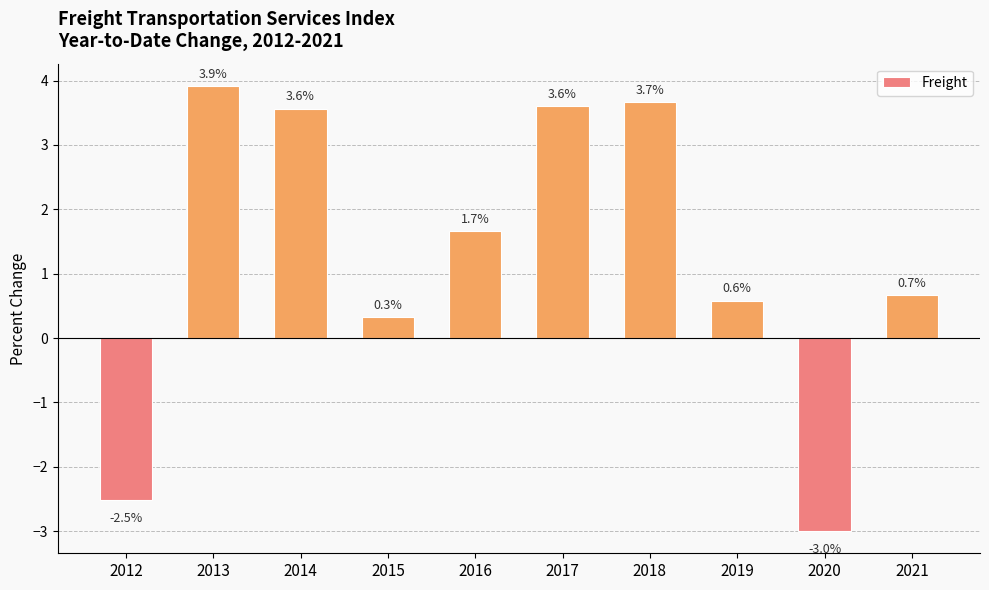

Reading right to left, list all the values displayed in this chart.

0.7	-3.0	0.6	3.7	3.6	1.7	0.3	3.6	3.9	-2.5